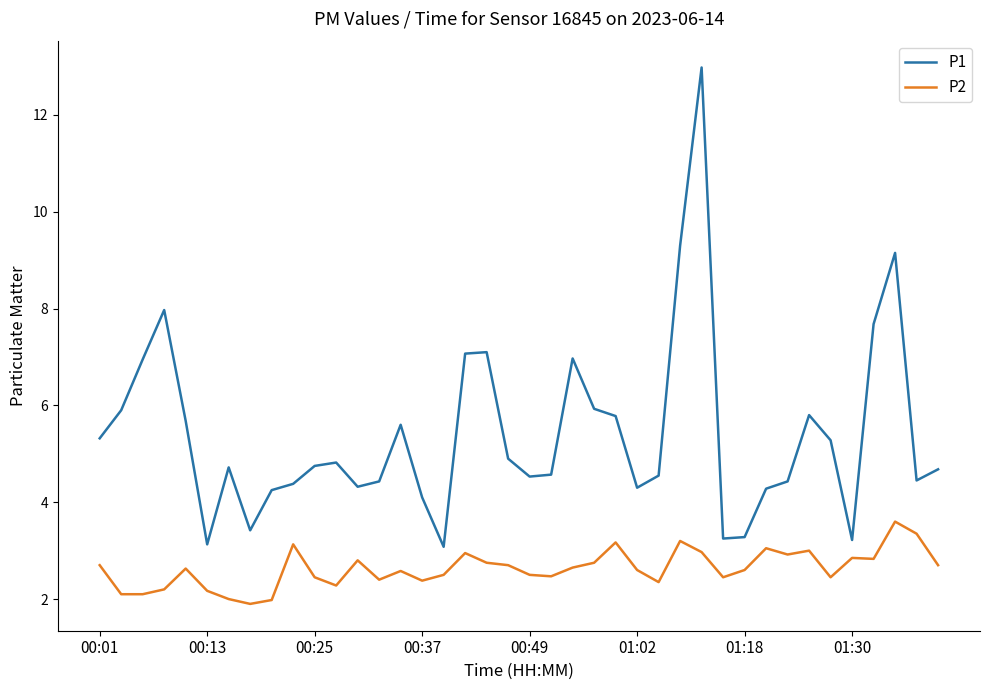

True or false: P1 and P2 intersect in this chart.

False